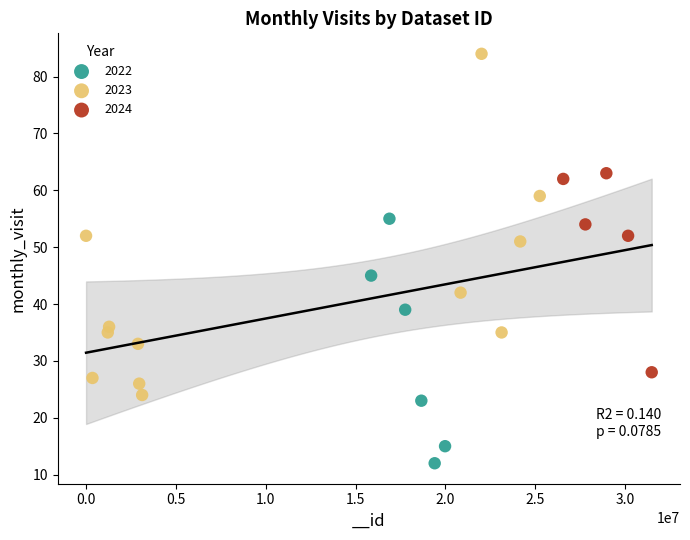

Which series reaches the maximum Y coordinate?

2023